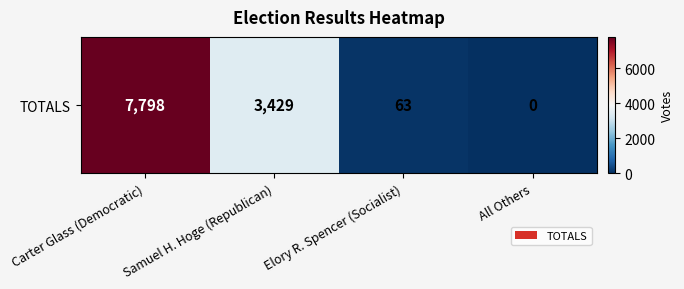

The chart shows a value of 7798 at Carter Glass (Democratic). True or false?

True